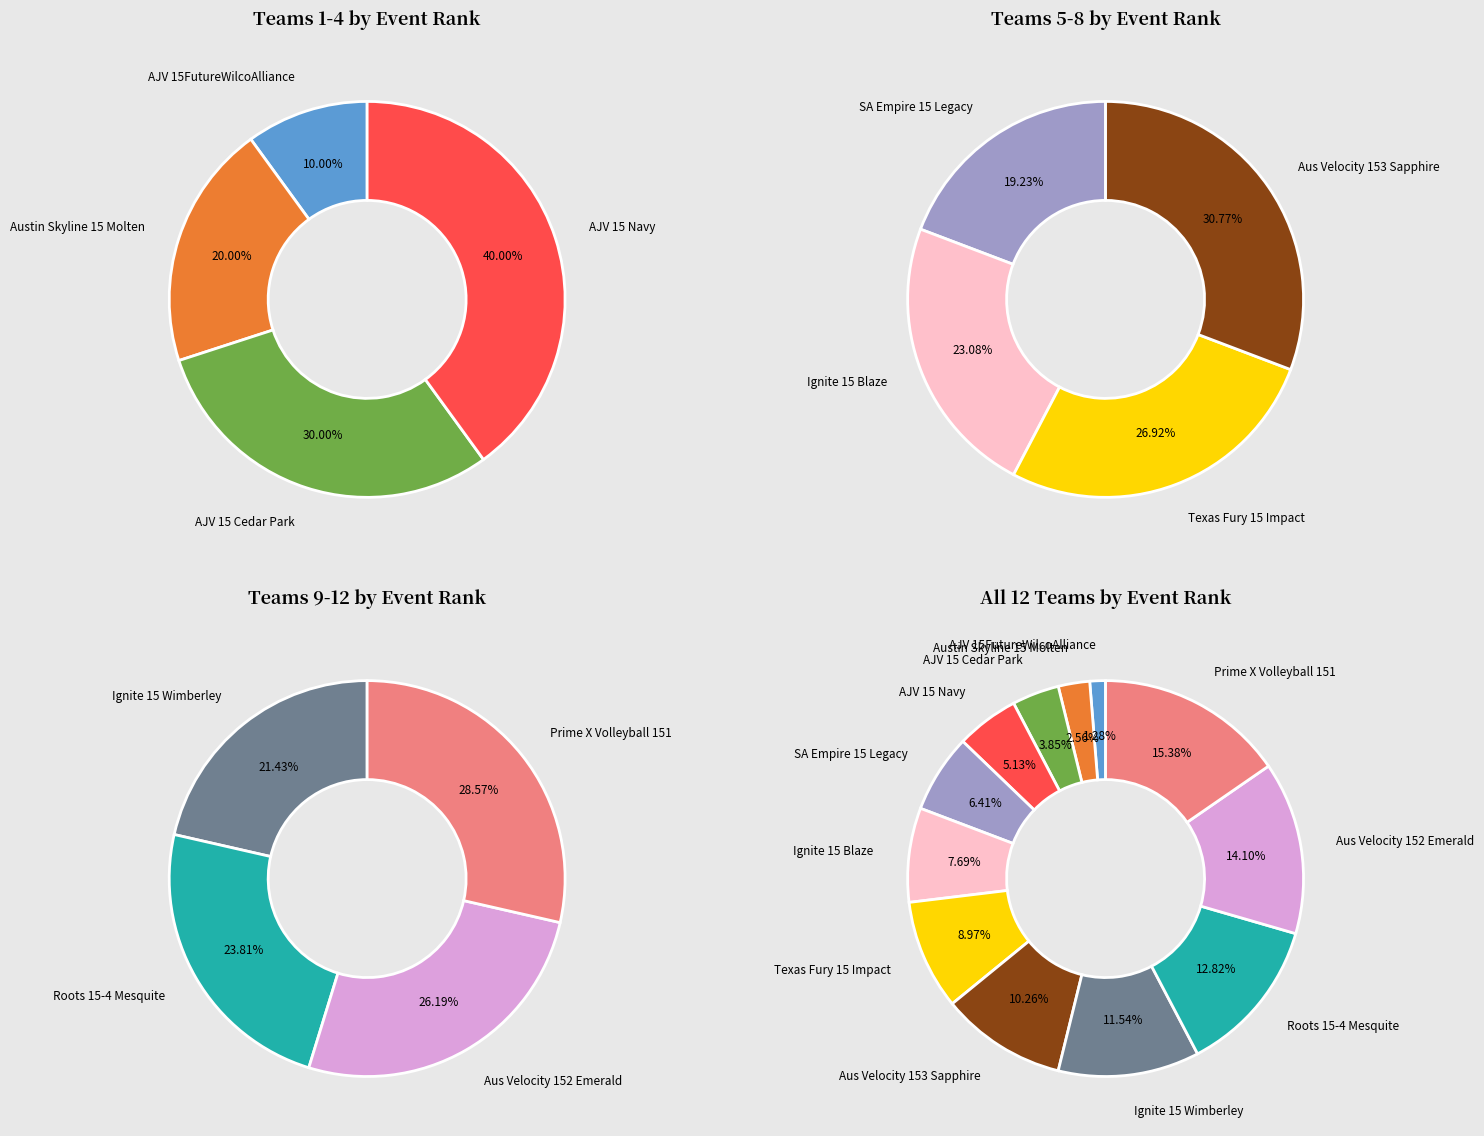

Which slice is the largest?

Prime X Volleyball 151